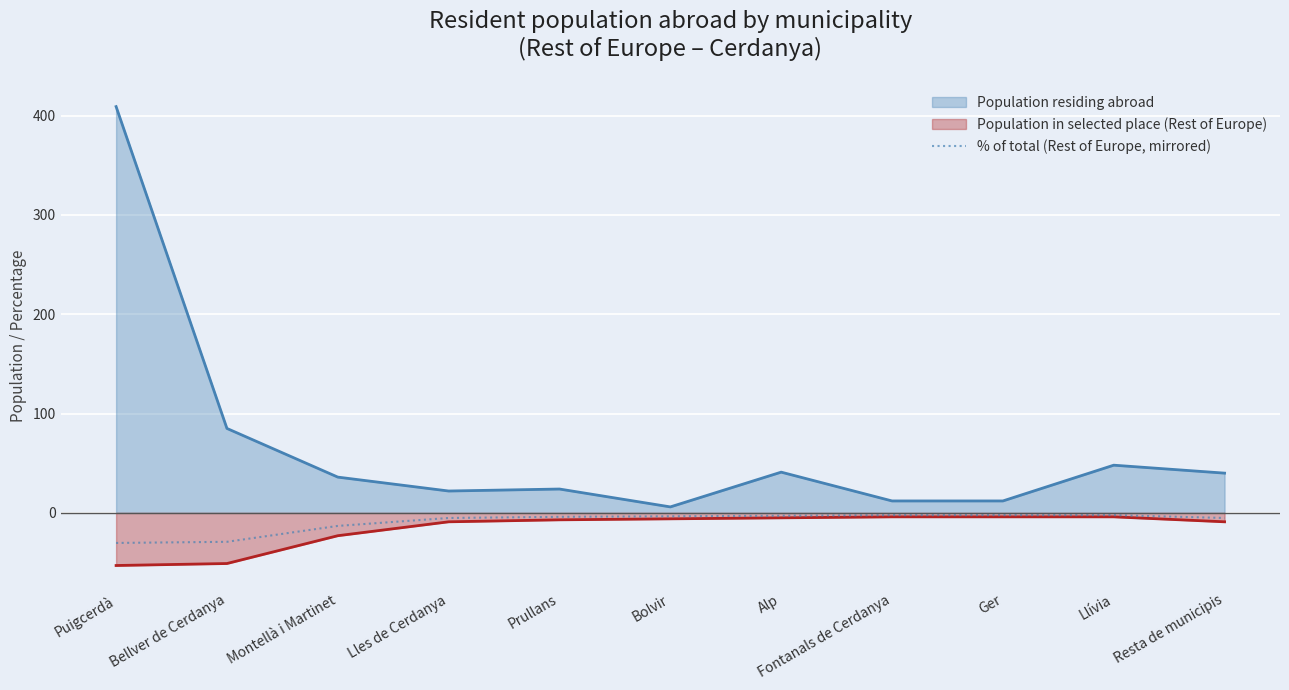

At which category is the sum across all series the highest?

Puigcerdà